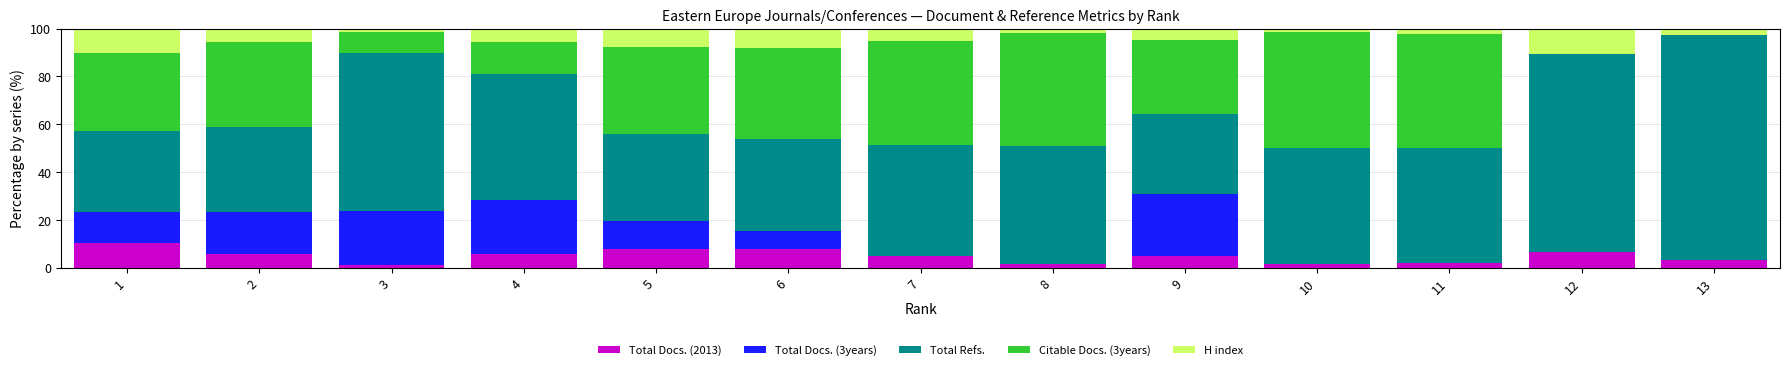

What is the total value across all series at 1?

100.0